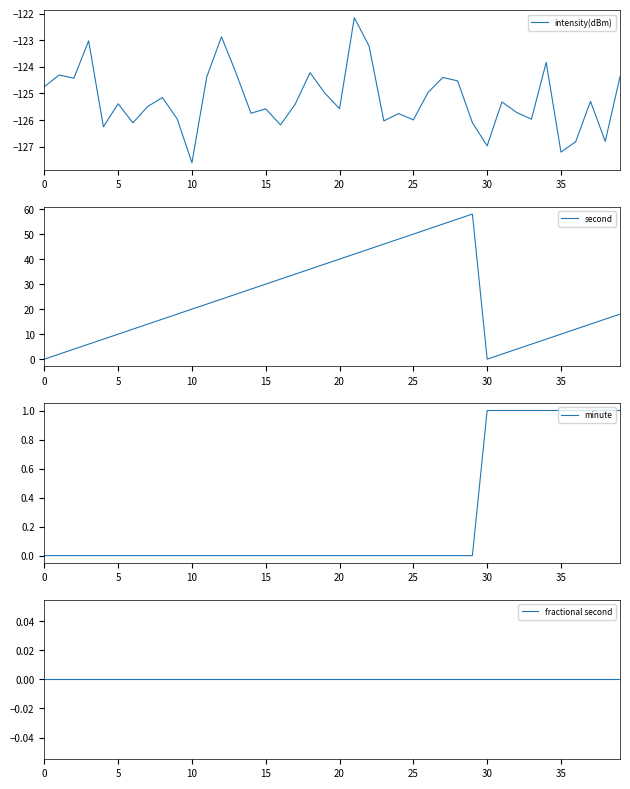

At which label does intensity(dBm) reach its minimum?

10